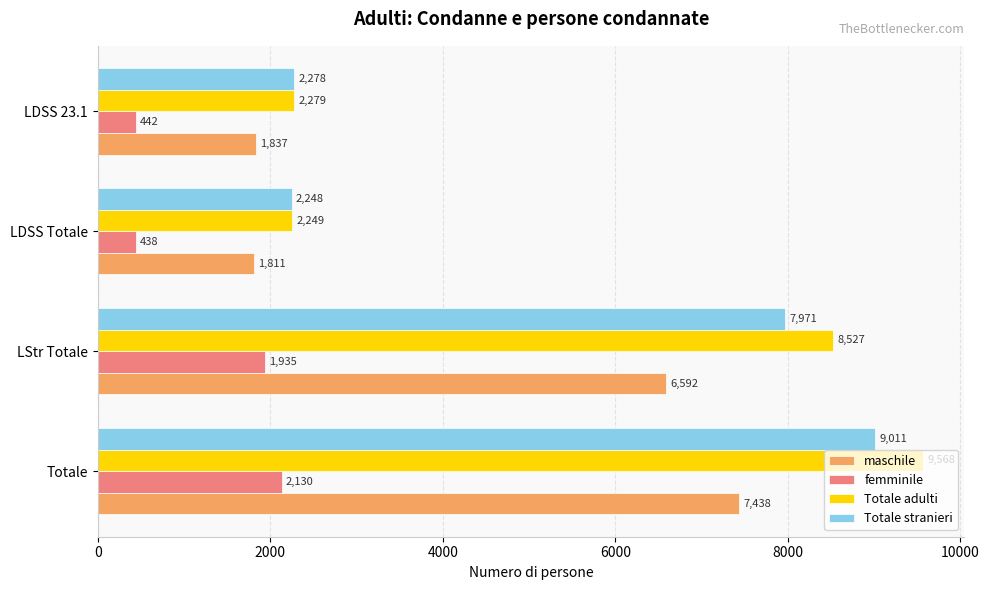

What is the spread (max minus min) of values at Totale?

7438